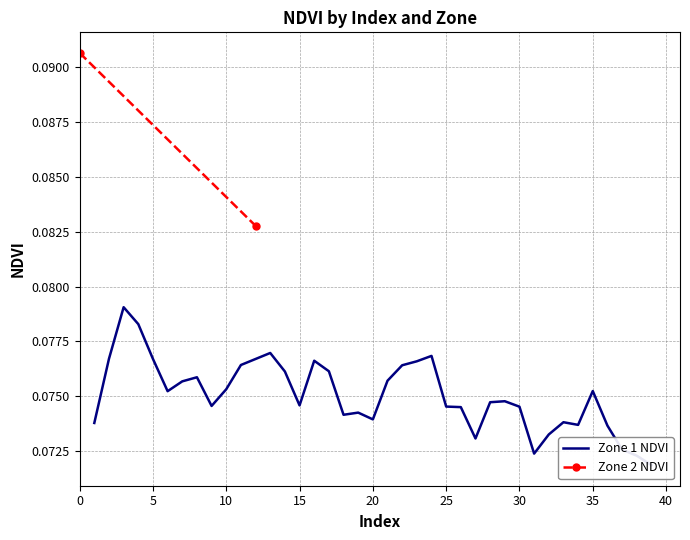

Is this an area chart (filled region under the line)?

No